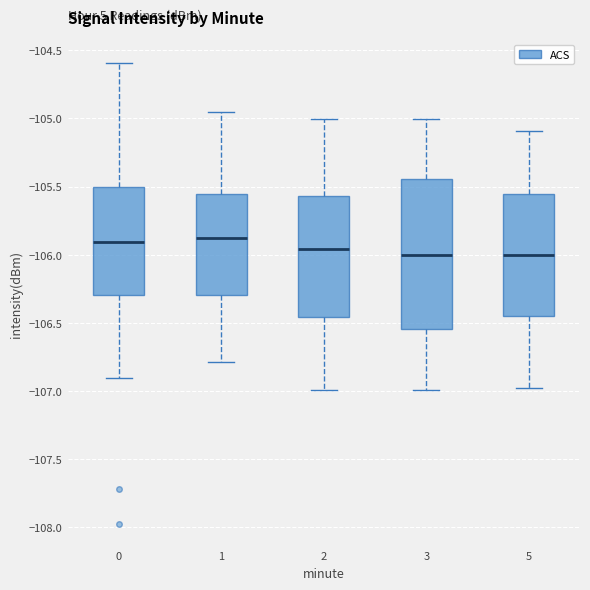

Where does the upper whisker of the box at x = 2 end on the y-axis? The values are not printed on the chart, so give them approximately, as read against the axis.

-105.00